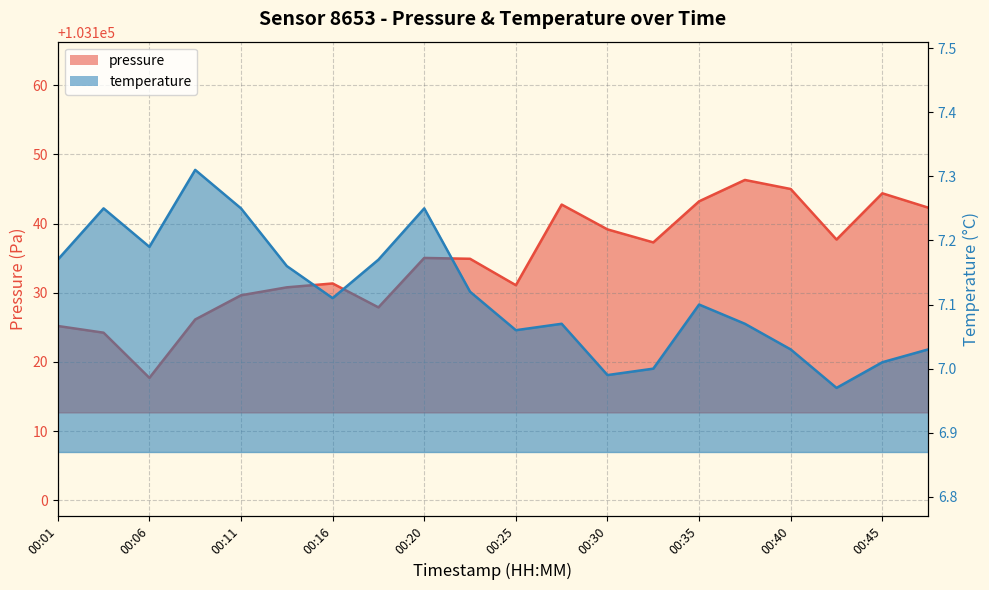

What is the sum of all temperature values?

142.3